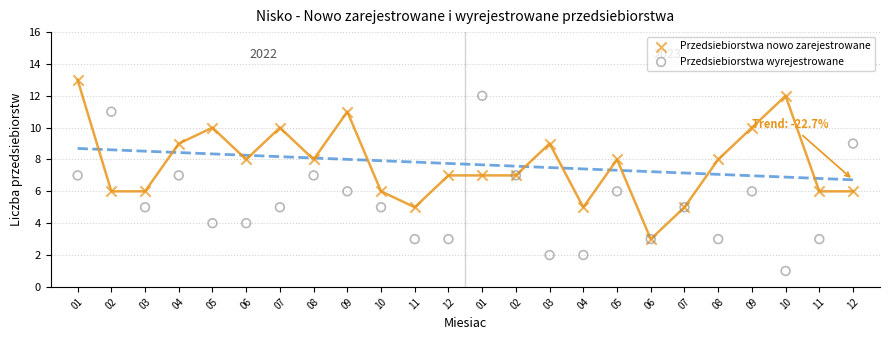

Which series contains the lowest Y value?

Przedsiebiorstwa wyrejestrowane